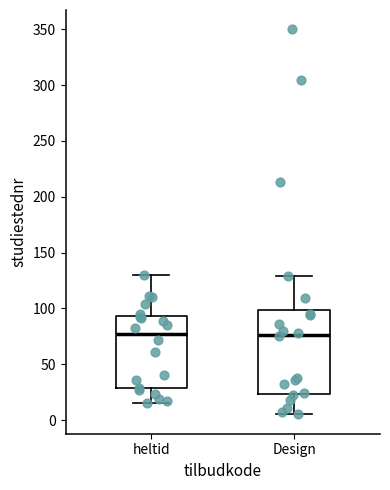

Reading left to right, transcribe this box plot: for each box, give where its median line is, the range the box spans, and where its two whiskers end, as read against the y-axis. The values are not printed on the chart, so give them approximately, as read against the axis.

heltid: median 75, box 30 to 95, whiskers 15 to 130
Design: median 75, box 25 to 100, whiskers 5 to 130